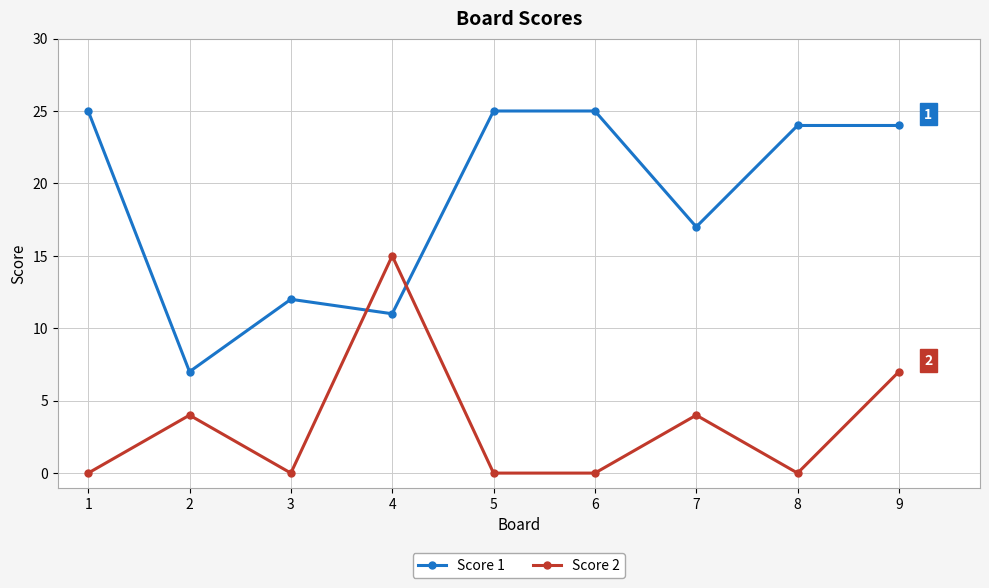

Count the Score 2 values in the range 0 to 4.

7